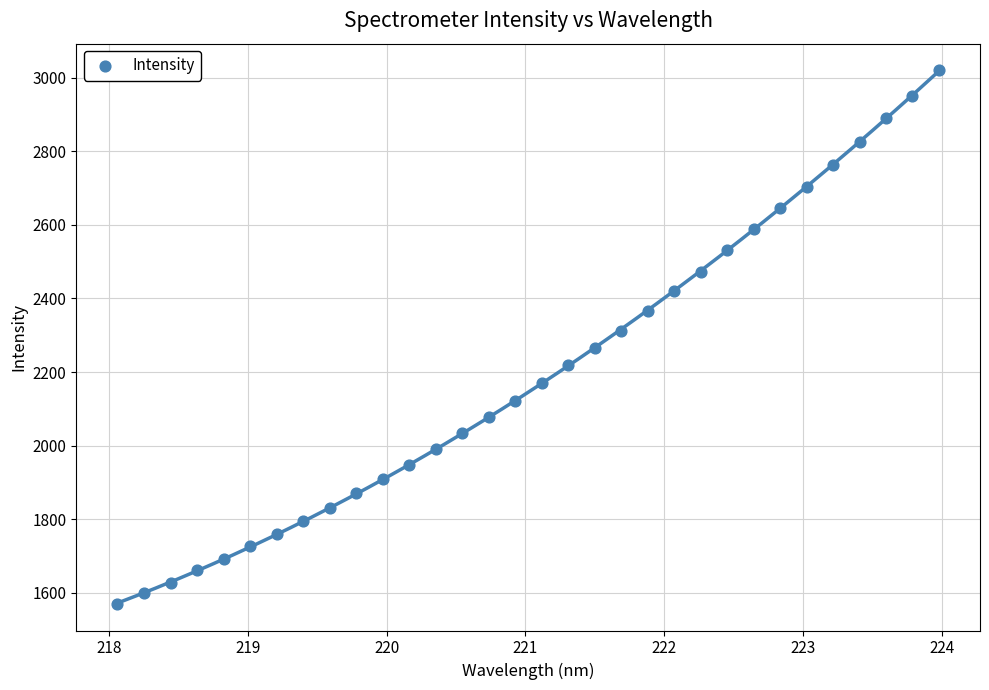

What is the range of Y values (max minus min)?

1449.4